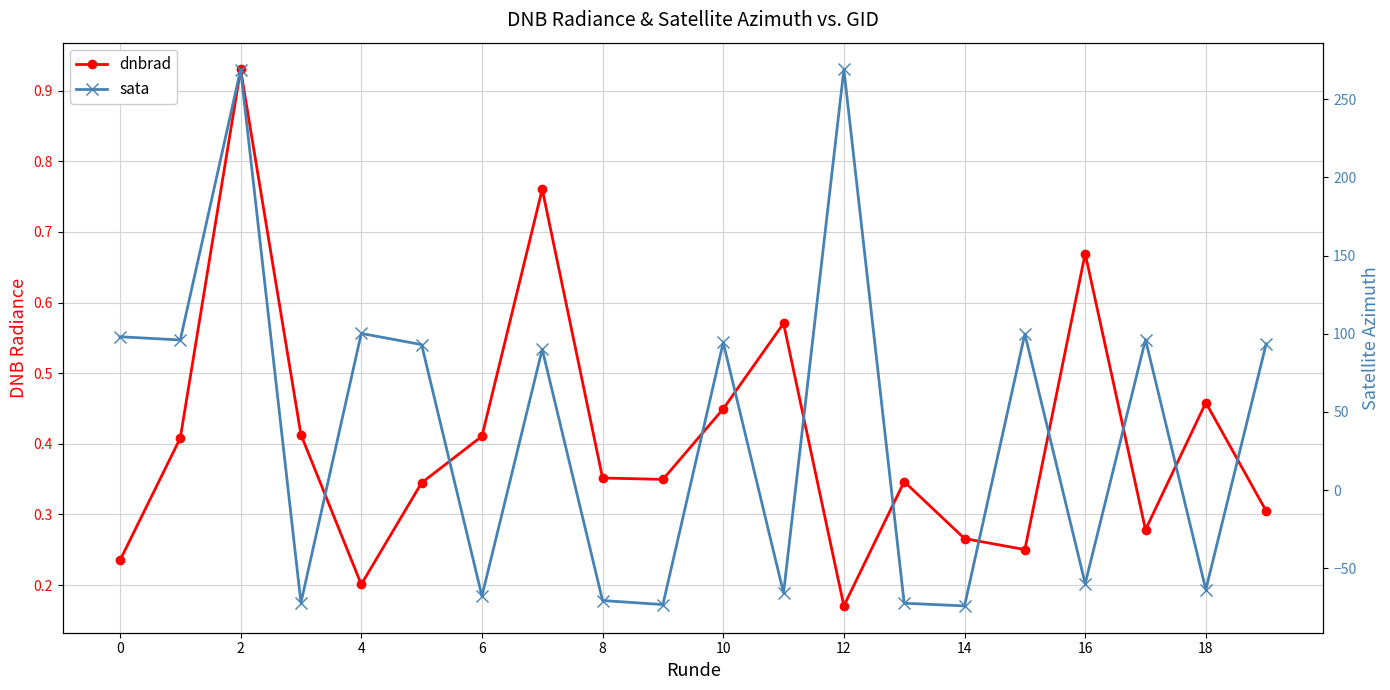

Count the number of categories in the chart.

20